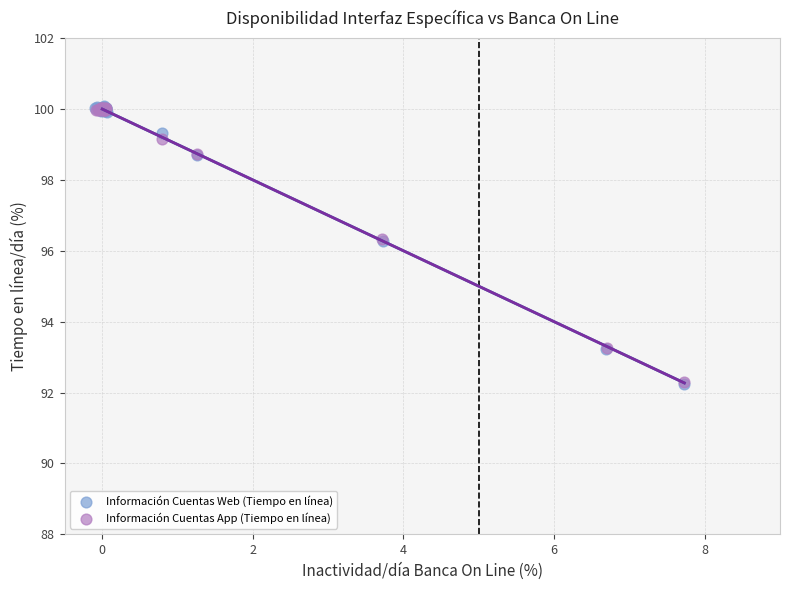

What are all the series names shown in the legend?

Información Cuentas Web (Tiempo en línea), Información Cuentas App (Tiempo en línea)